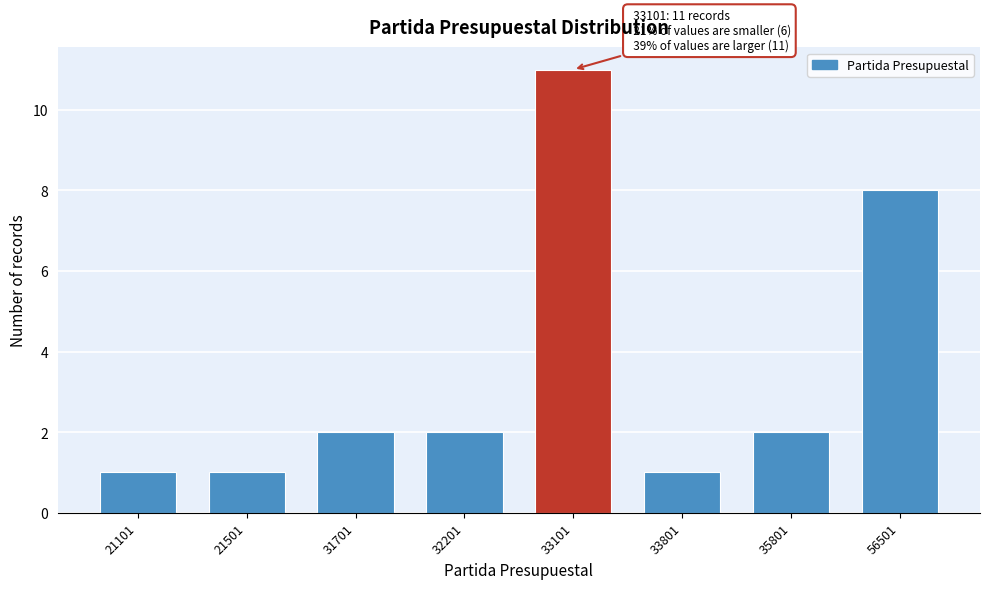

Reading left to right, extract all data points from this chart.

1	1	2	2	11	1	2	8